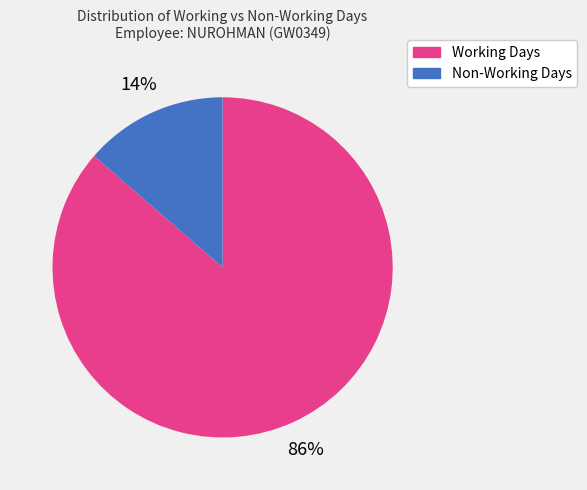

Is there a majority slice in this chart?

Yes